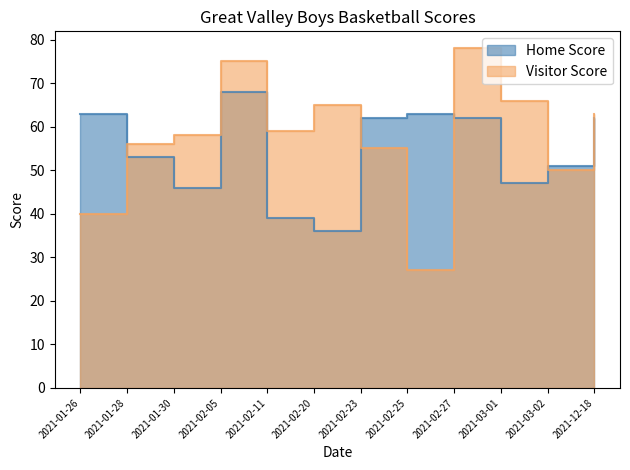

Is the value of Home Score at 2021-03-01 greater than the value of Visitor Score at 2021-03-01?

No